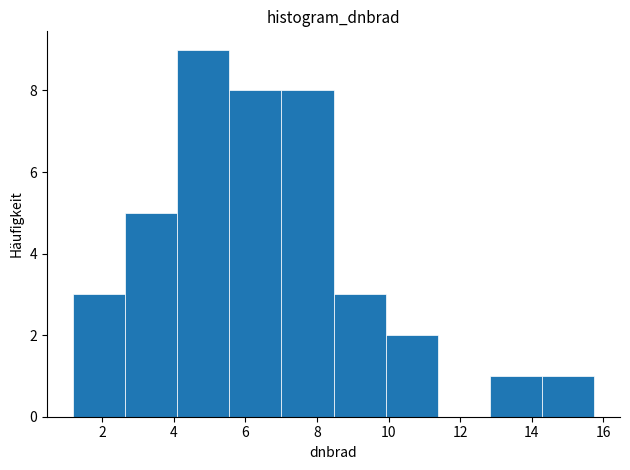

Which range on the x-axis has the tallest bar?

4.2 to 5.6